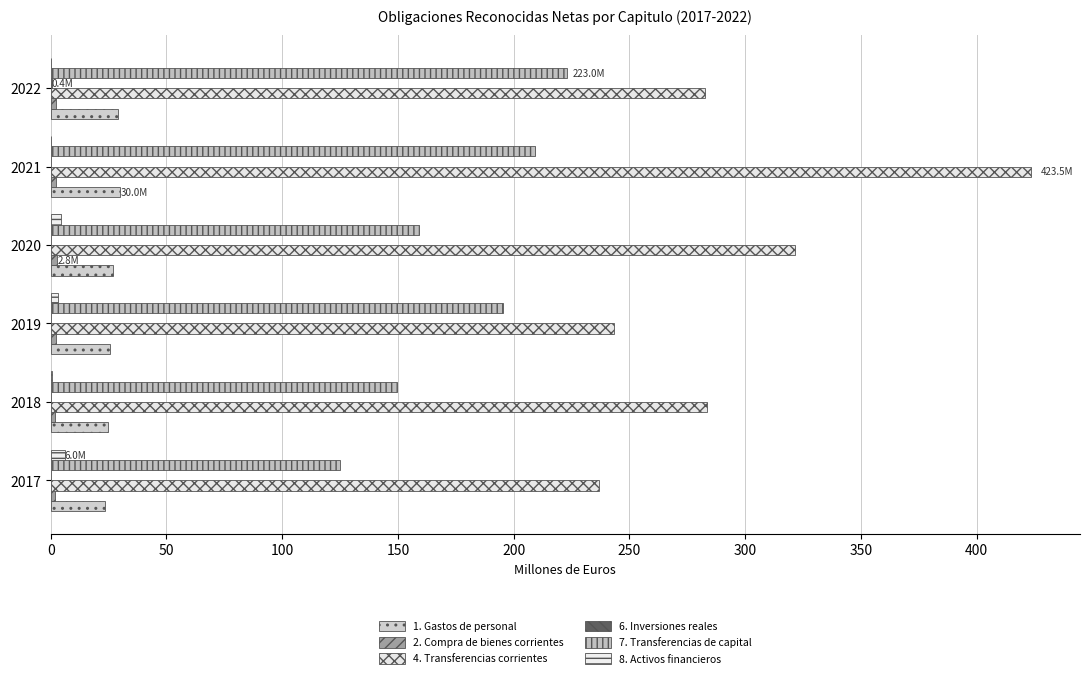

What is the value of the 7. Transferencias de capital bar at the 6th from the left?

223.0